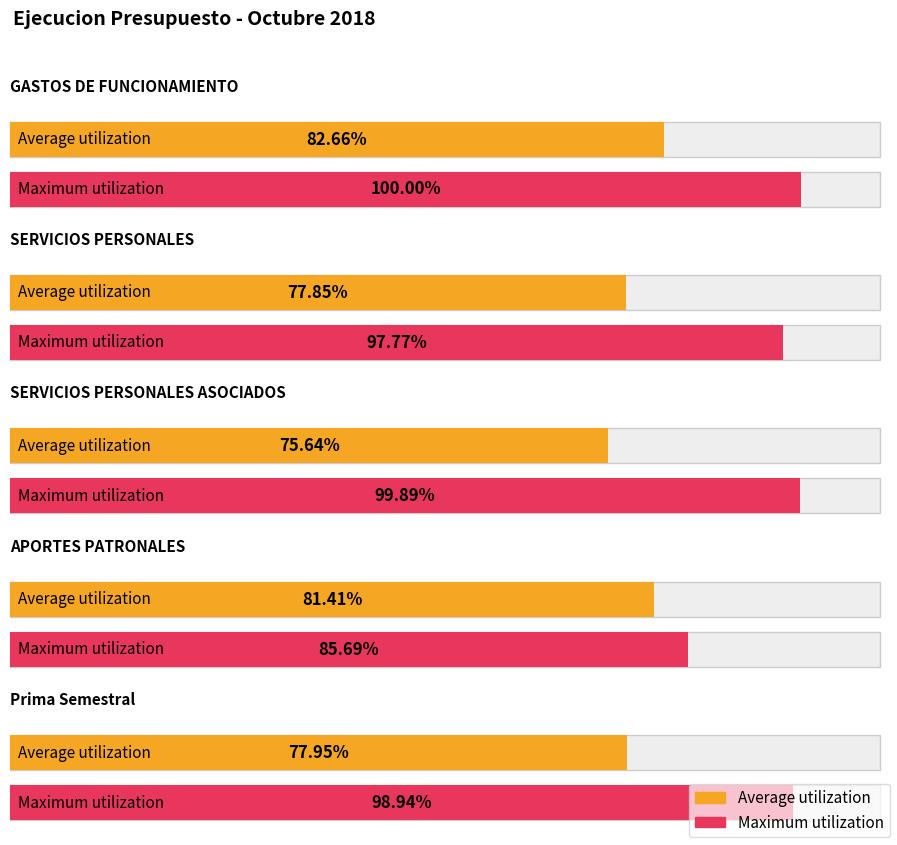

What is the label of the 5th bar from the right?

GASTOS DE FUNCIONAMIENTO